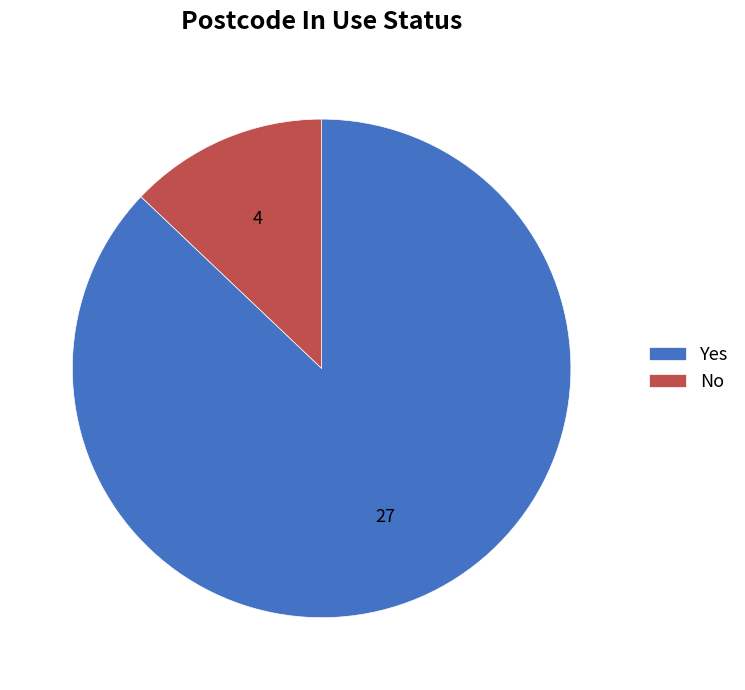

Which has a higher value, Yes or No?

Yes